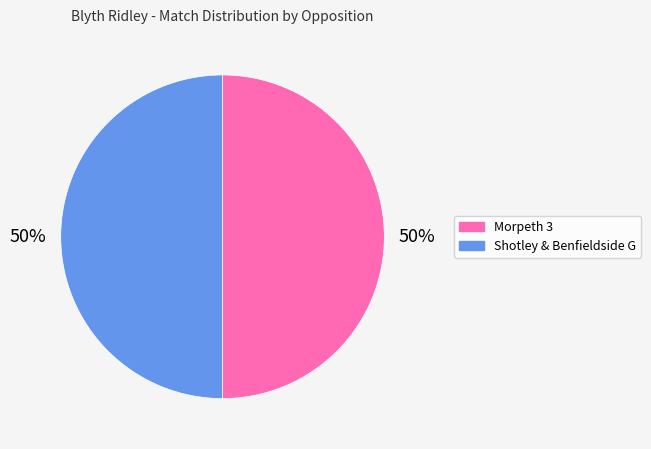

Combined, do Morpeth 3 and Shotley & Benfieldside G account for over 50%?

Yes